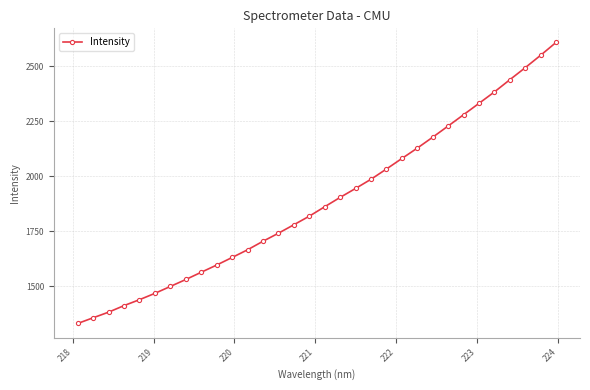

What is the maximum value shown in the chart?

2609.6